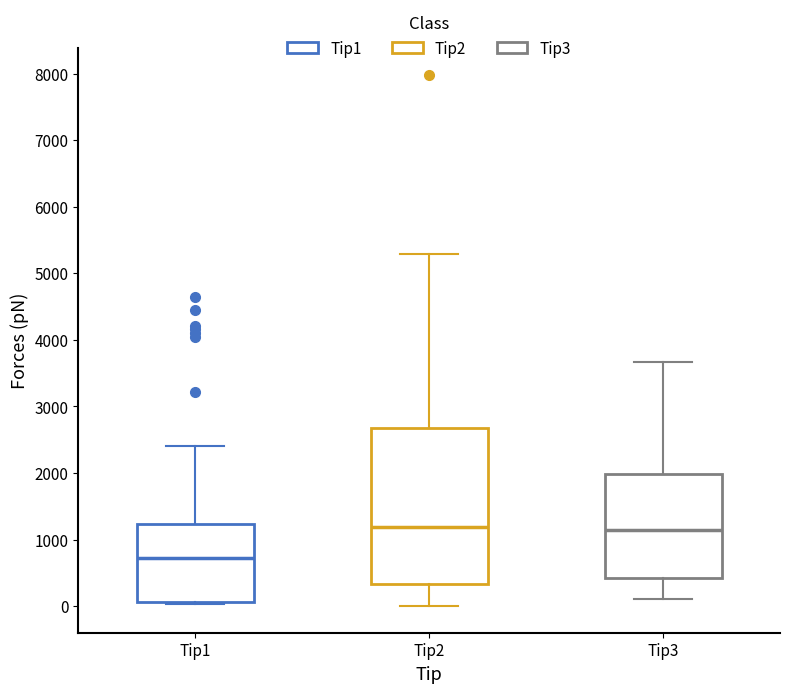

Reading left to right, transcribe this box plot: for each box, give where its median line is, the range the box spans, and where its two whiskers end, as read against the y-axis. The values are not printed on the chart, so give them approximately, as read against the axis.

Tip1: median 700, box 100 to 1200, whiskers 0 to 2400
Tip2: median 1200, box 300 to 2700, whiskers 0 to 5300
Tip3: median 1100, box 400 to 2000, whiskers 100 to 3700